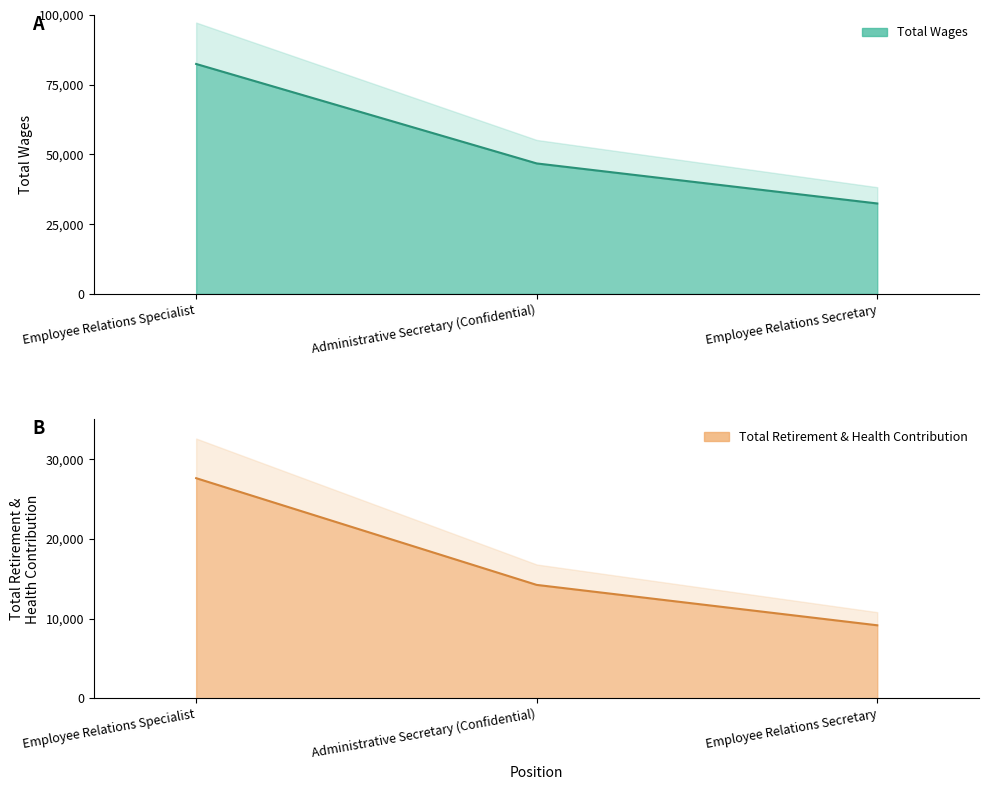

Which series has the largest total across all categories?

Total Wages